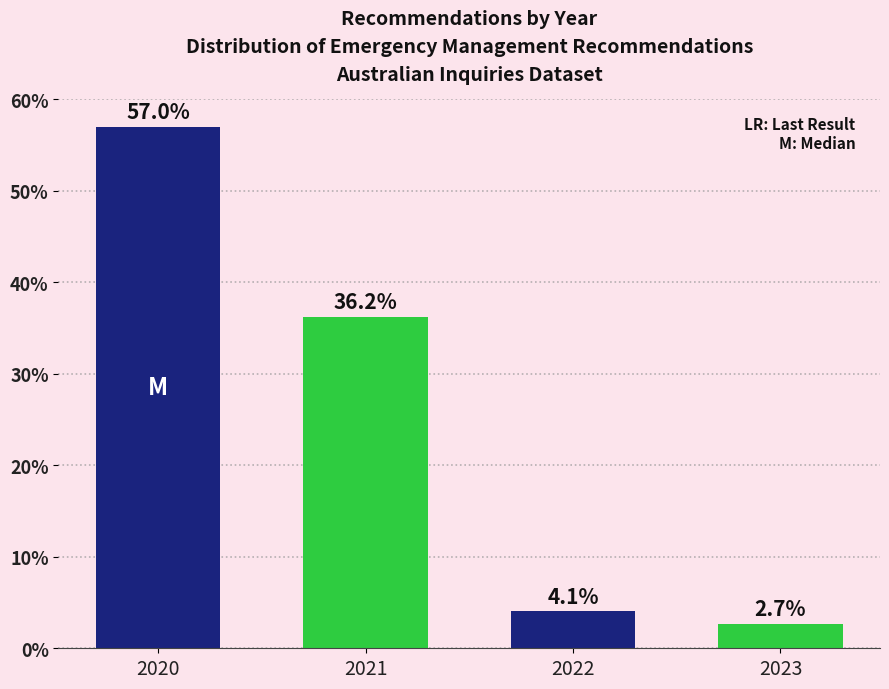

Reading left to right, transcribe all the data shown in this chart.

2020=57.0	2021=36.2	2022=4.1	2023=2.7